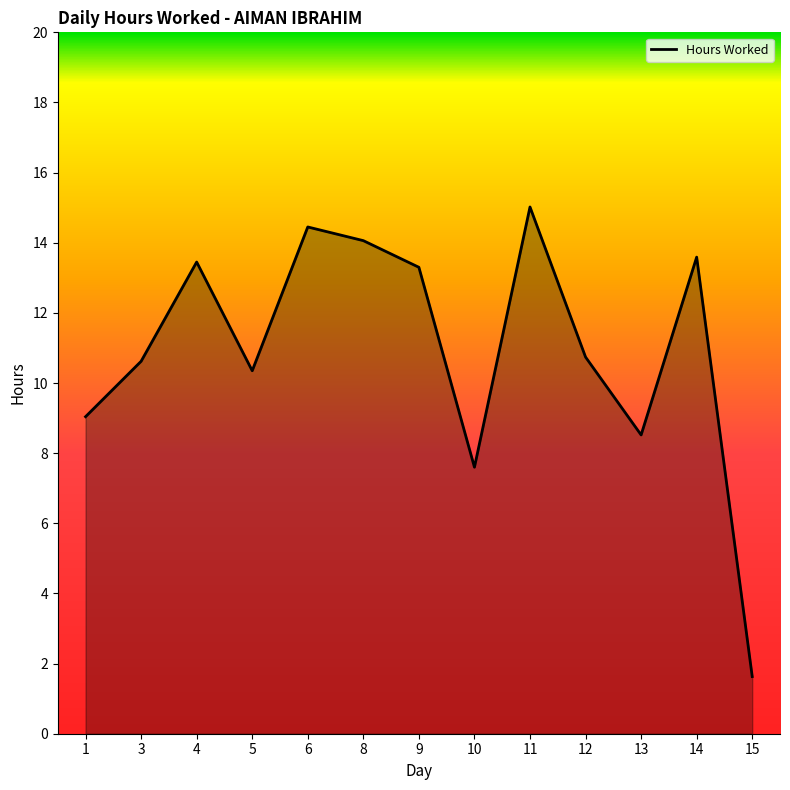

What is the minimum value shown in the chart?

1.6